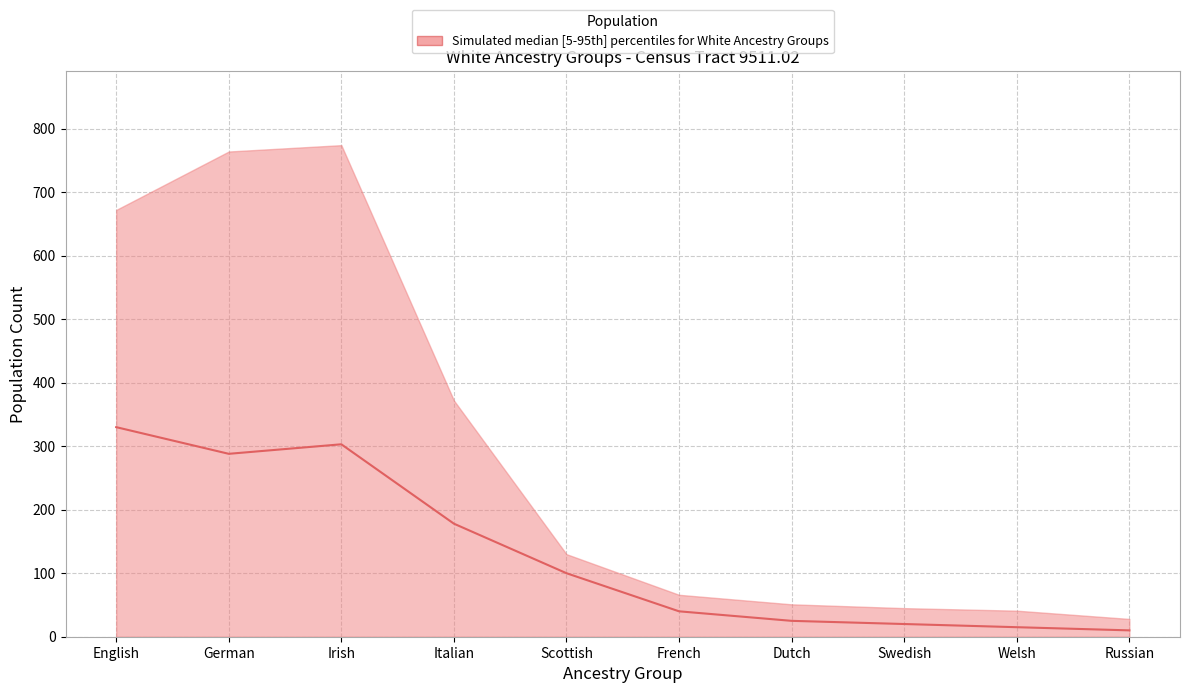

What position from the right is Swedish?

3